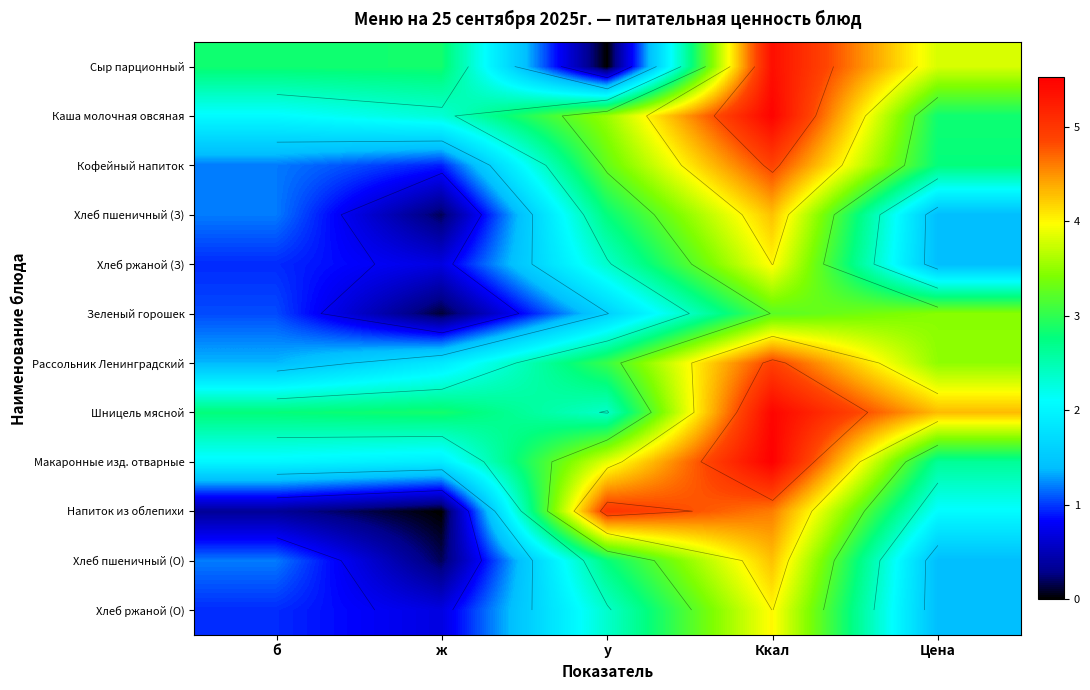

The Сыр парционный series shows 2.7 at Ккал. True or false?

False